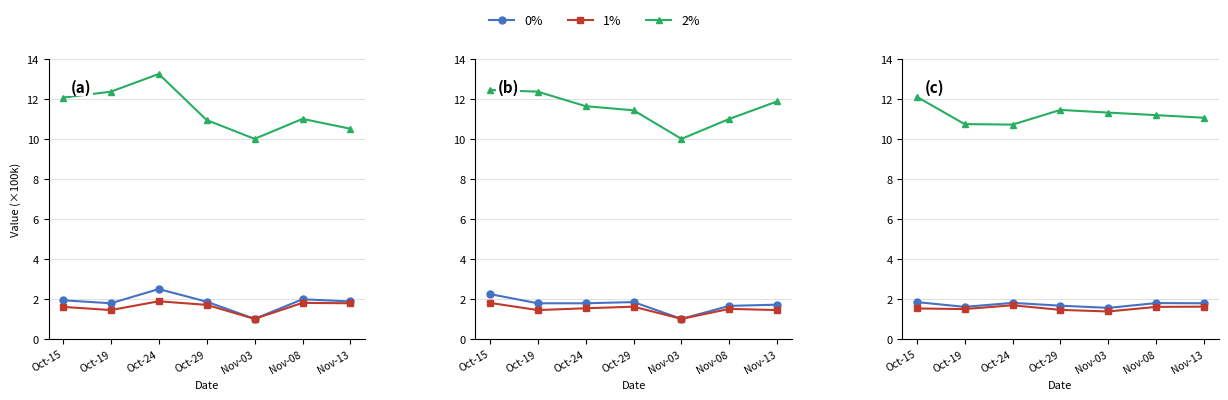

Which series has the largest total across all categories?

2%